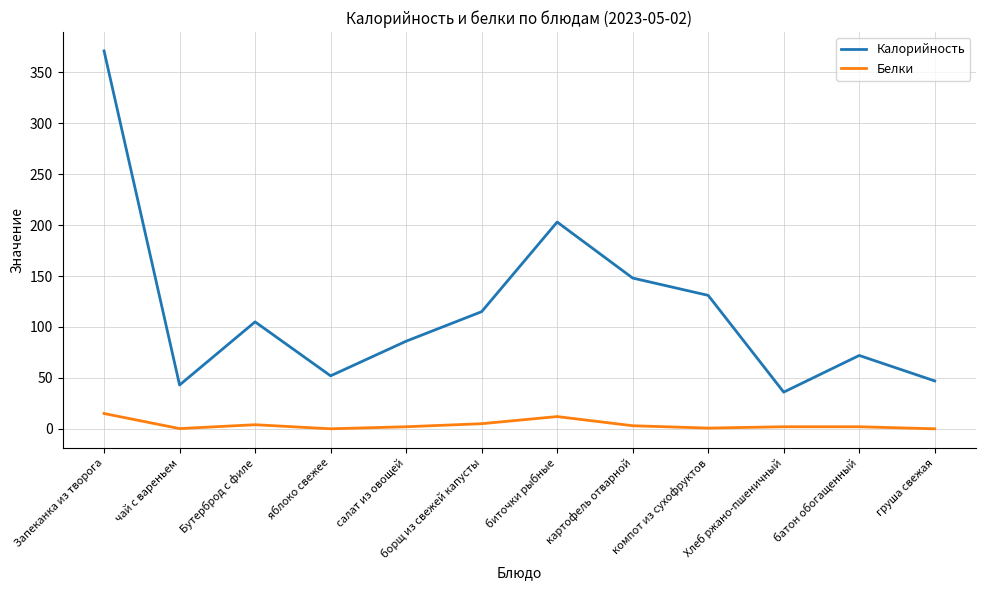

Which series has the largest range (max minus min)?

Калорийность